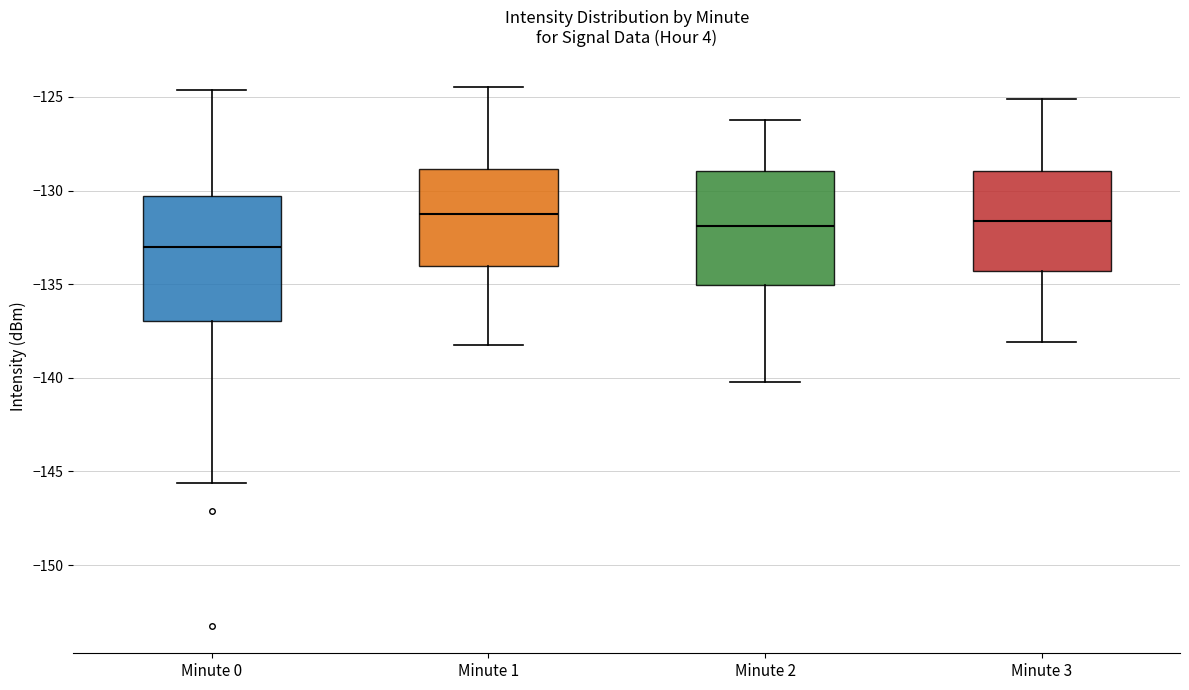

Which box's median line is the lowest?

Minute 0